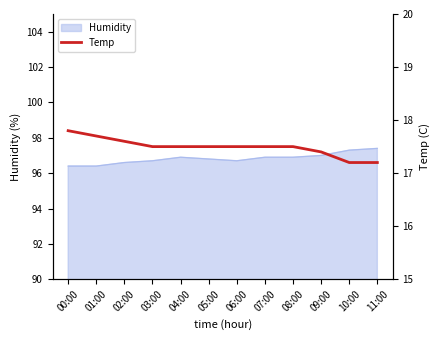

How many lines are shown in the chart?

1